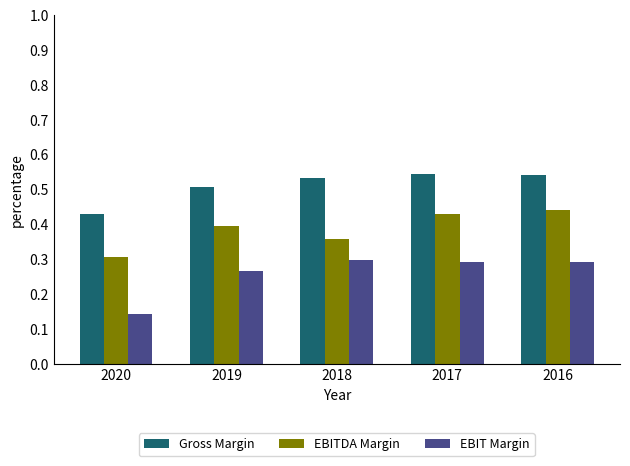

Count the Gross Margin values in the range 0 to 1.

5